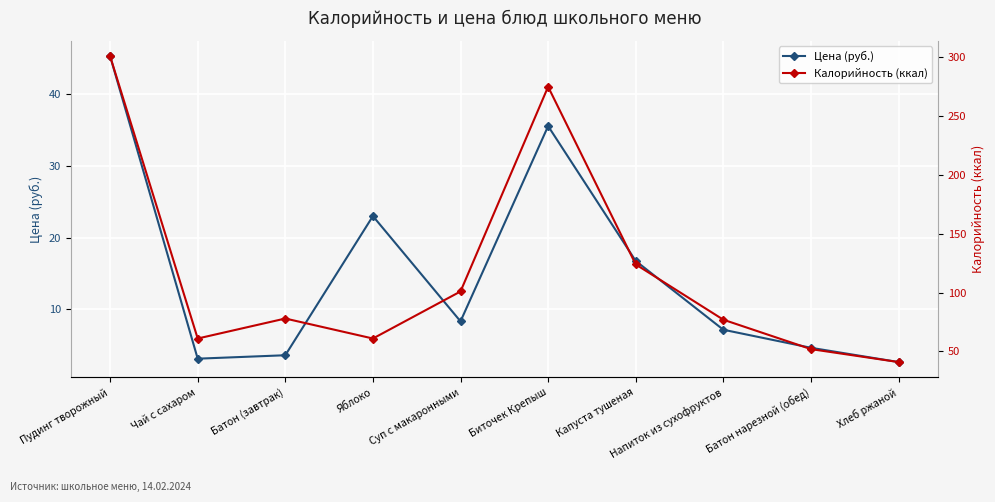

At which category is the sum across all series the highest?

Пудинг творожный